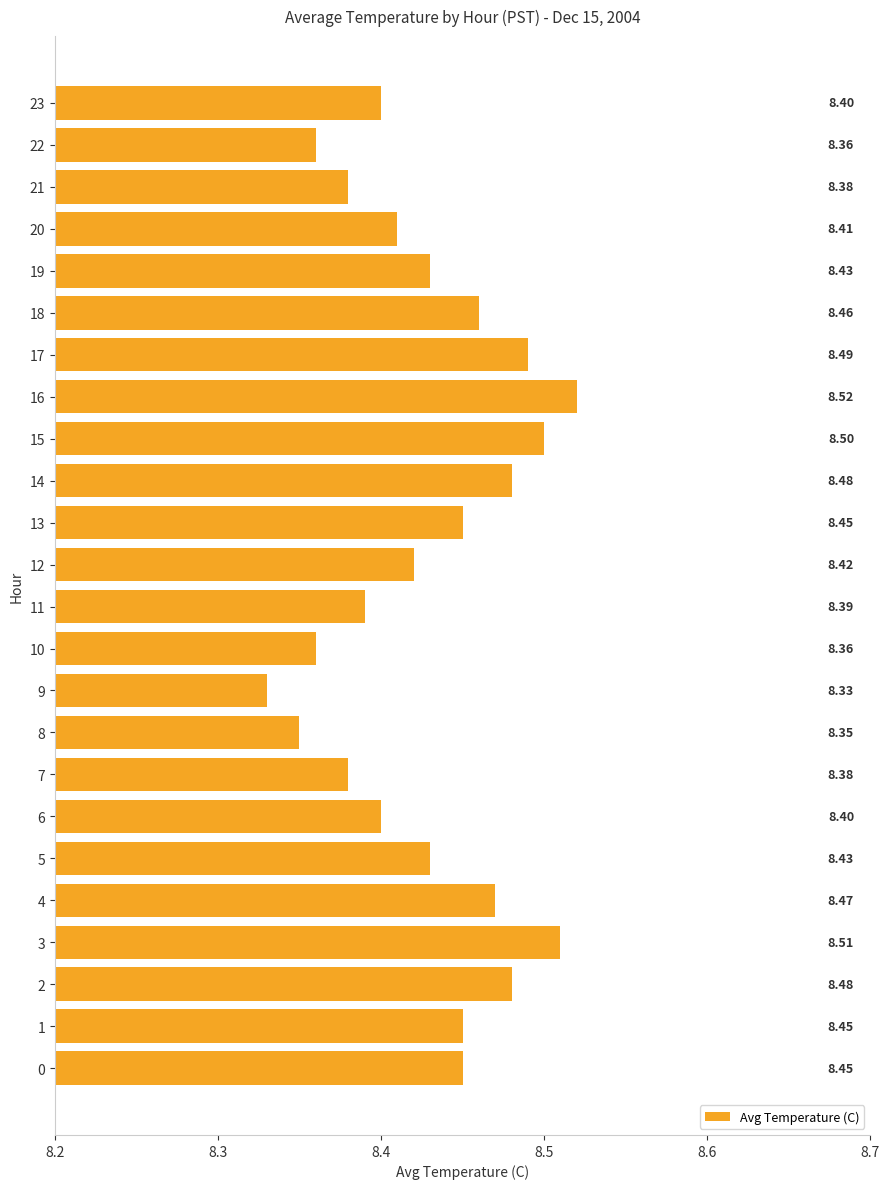

Are the bars grouped side by side (vs. stacked)?

No